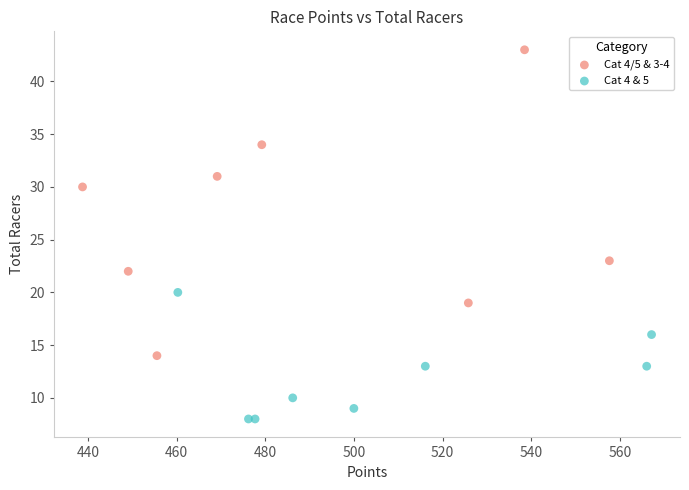

Which series reaches the minimum Y coordinate?

Cat 4 & 5